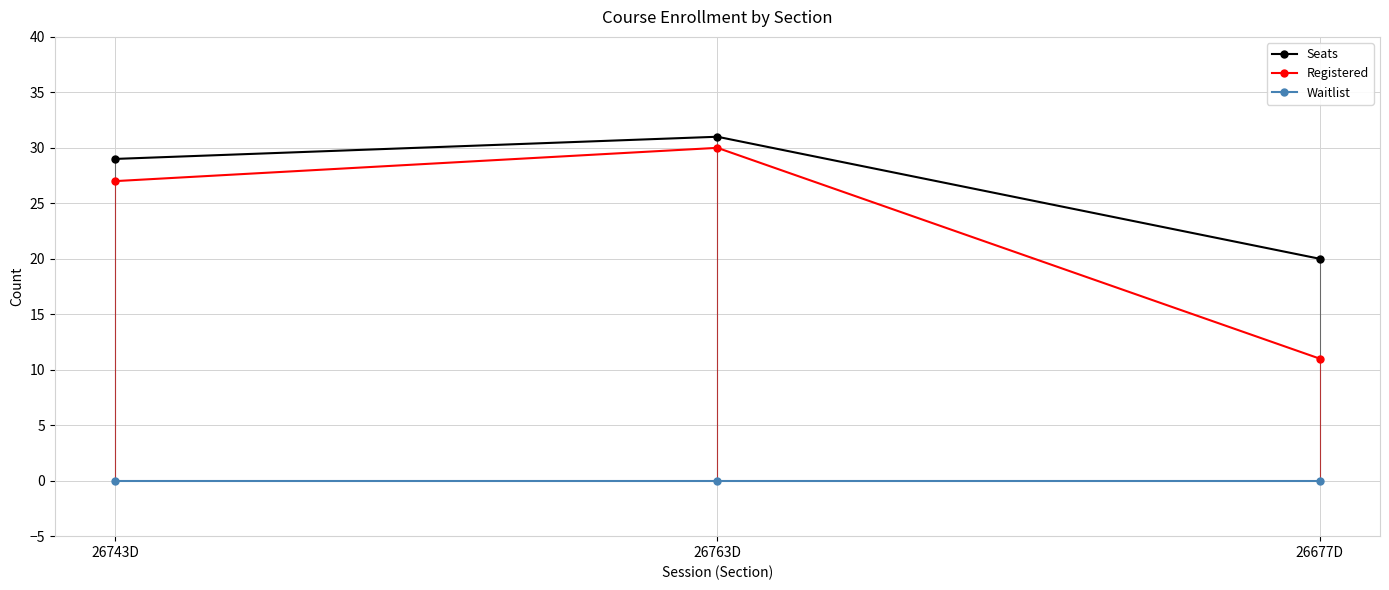

What is the difference between the maximum and second lowest values in the Seats series?

2